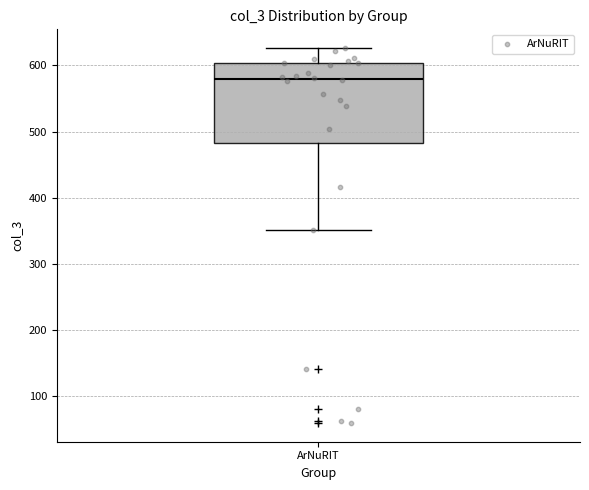

Where does the lower whisker of the box for ArNuRIT end on the y-axis? The values are not printed on the chart, so give them approximately, as read against the axis.

350